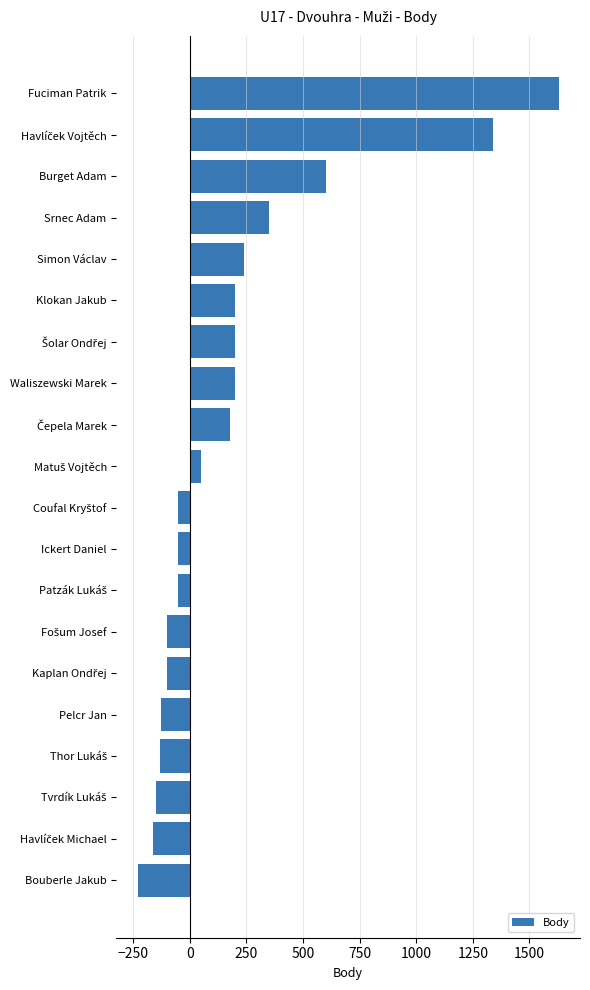

What is the difference between the maximum and minimum values?

1860